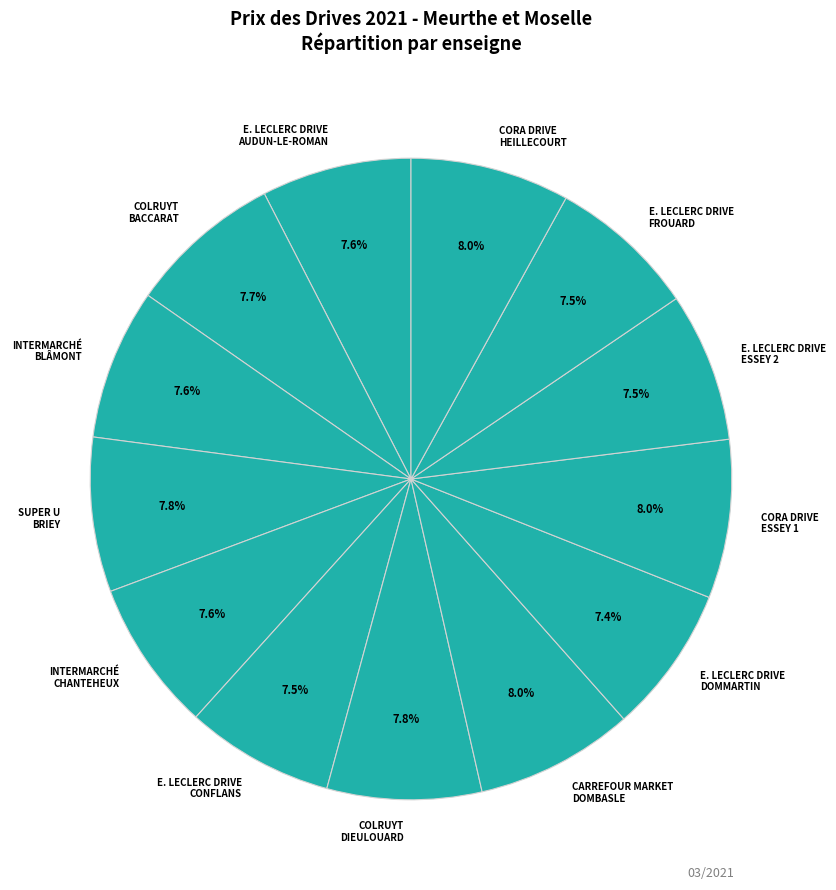

To the nearest percent, what is the difference between the largest and smallest slice percentages?

1%